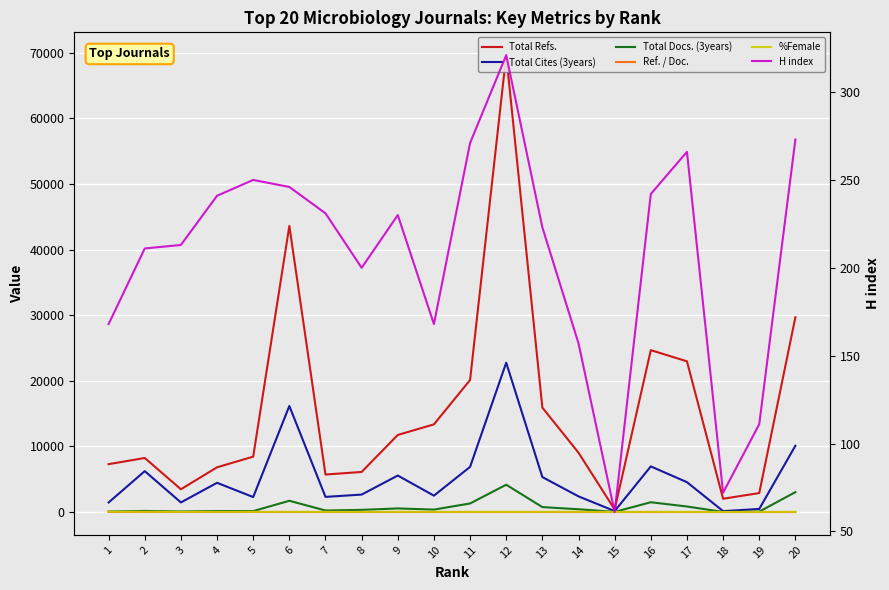

What is the maximum value for Total Cites (3years)?

22768.0